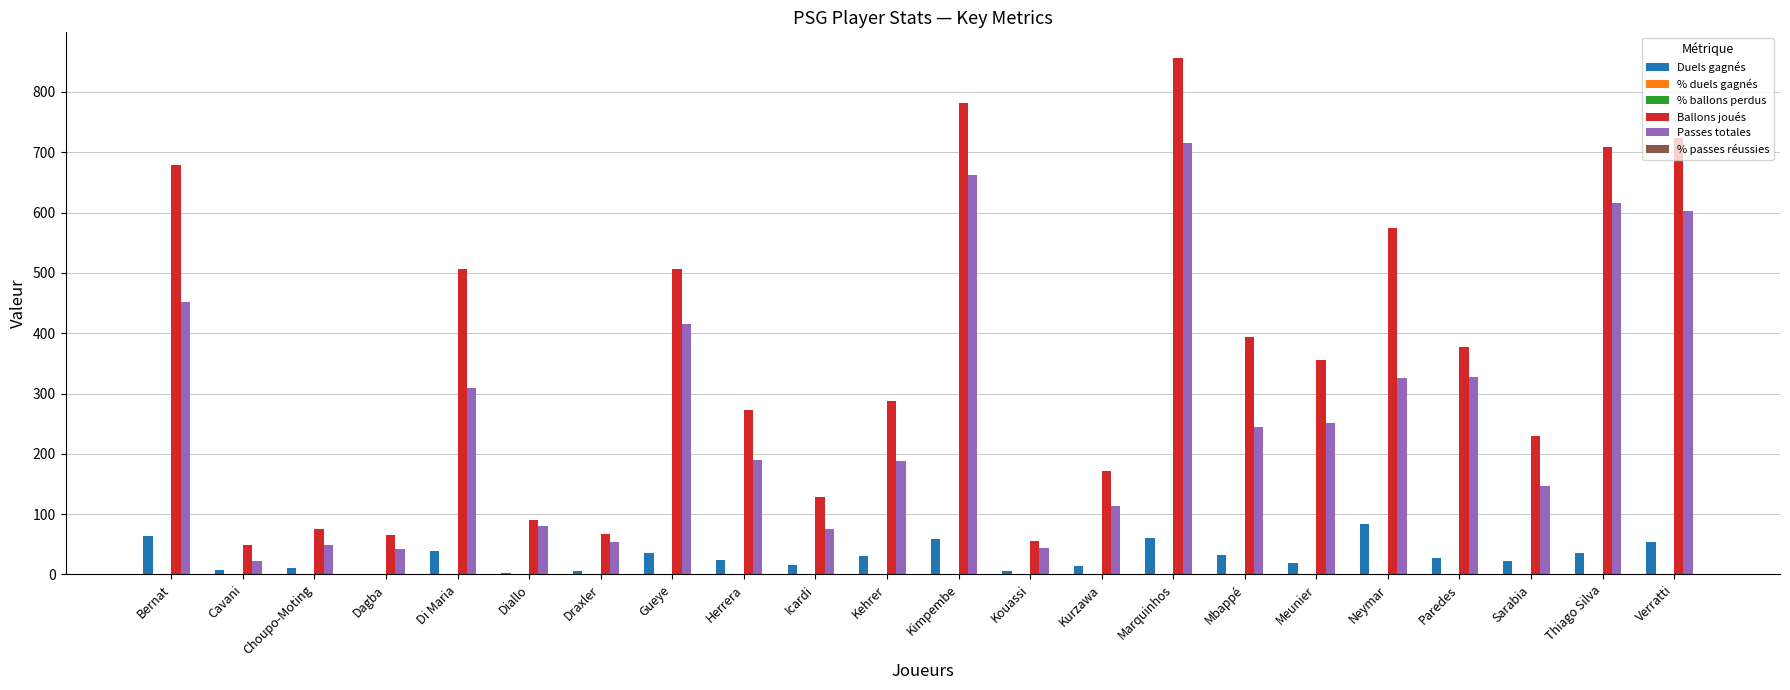

How many data points does each series have?

22